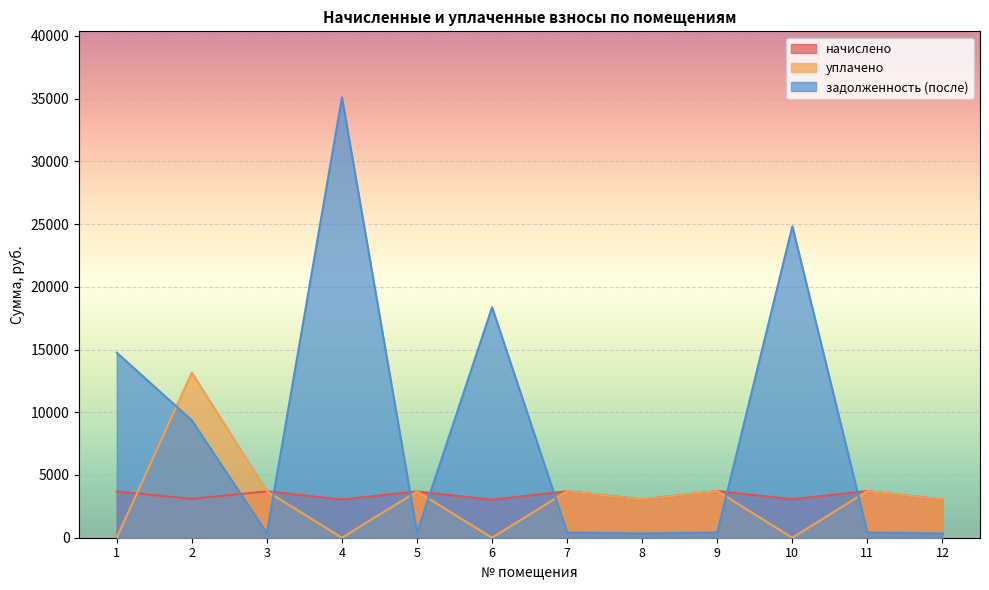

What are all the series names shown in the legend?

начислено, уплачено, задолженность (после)